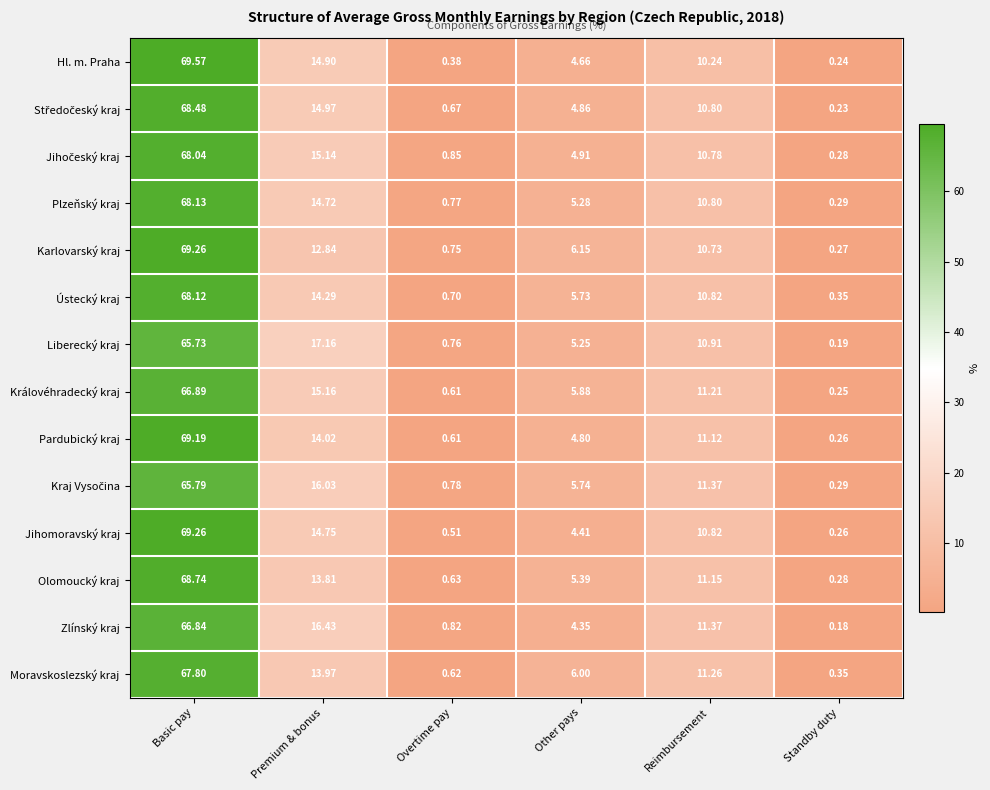

Which series has the largest range (max minus min)?

Hl. m. Praha